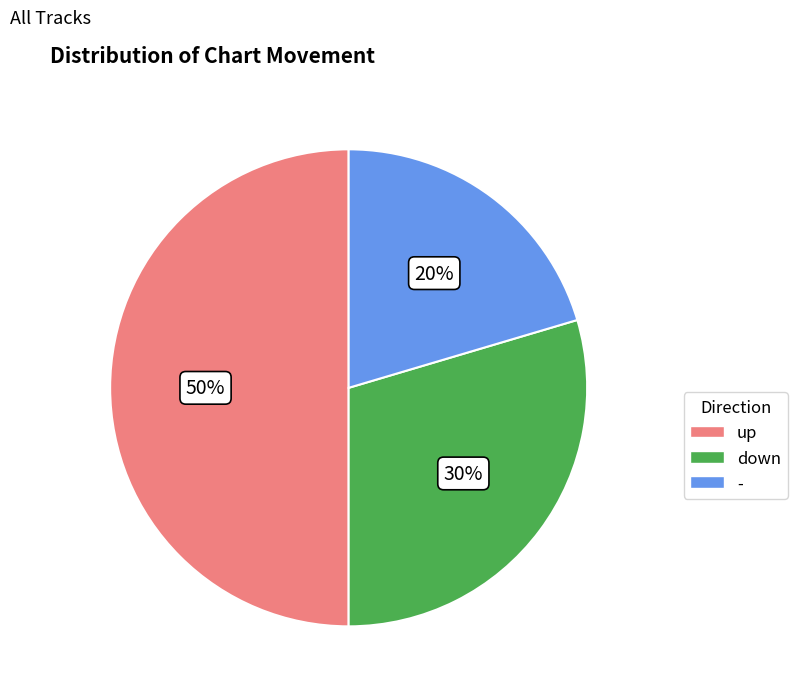

Rank the categories by value from highest to lowest.

up, down, -